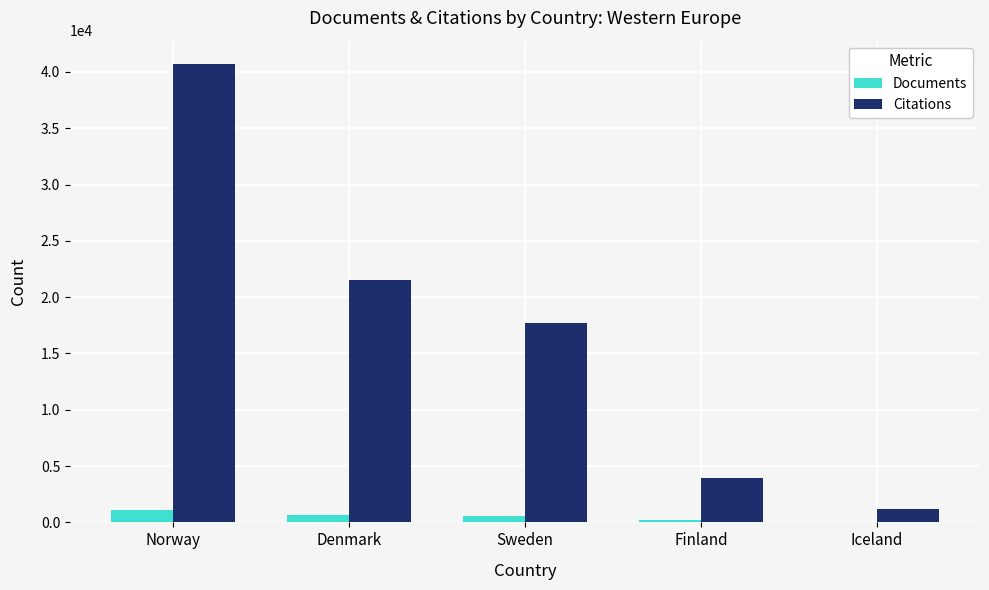

What is the approximate value of Citations at Denmark, to the nearest 100?

21600